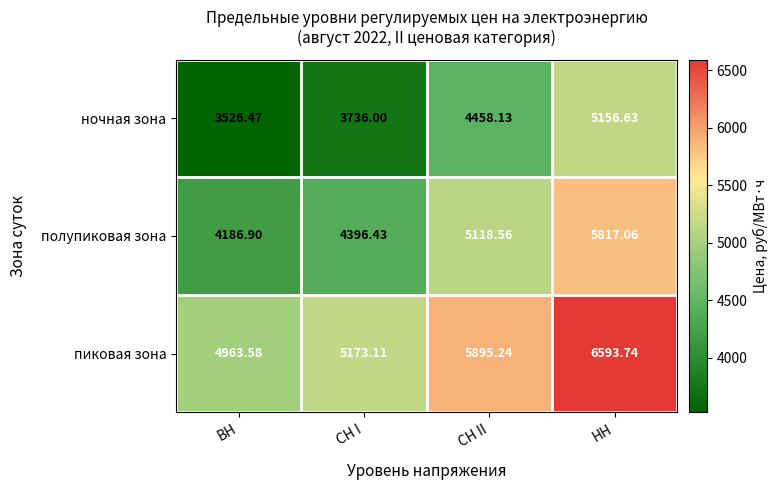

How many data points does each series have?

4